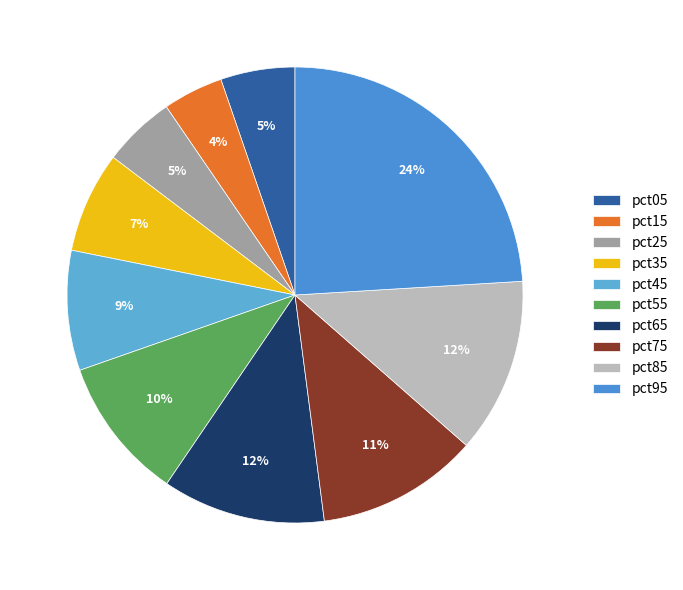

Which category has the smallest portion of the pie?

pct15